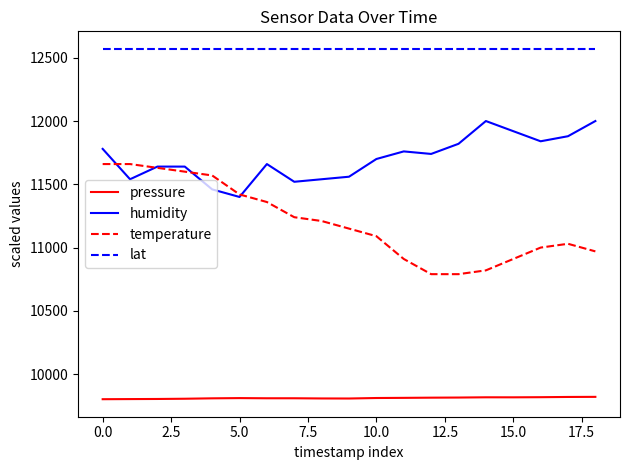

What is the maximum value for humidity?

12000.0